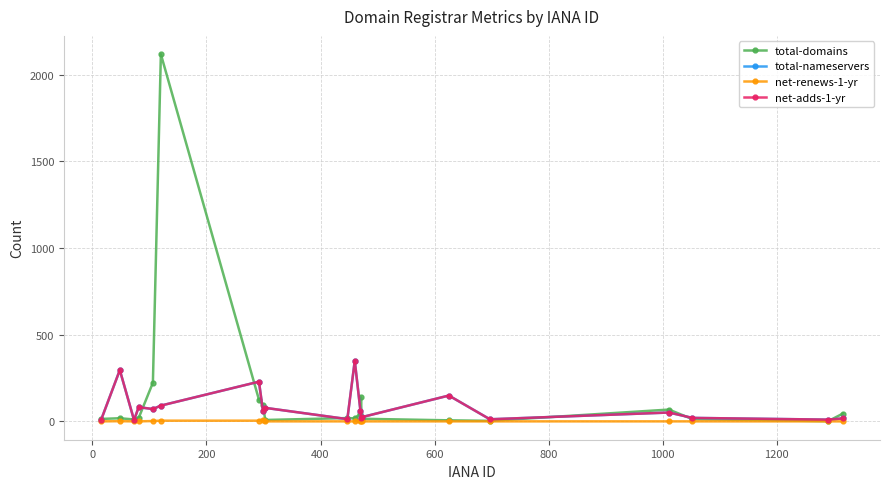

What is the maximum value for total-nameservers?

349